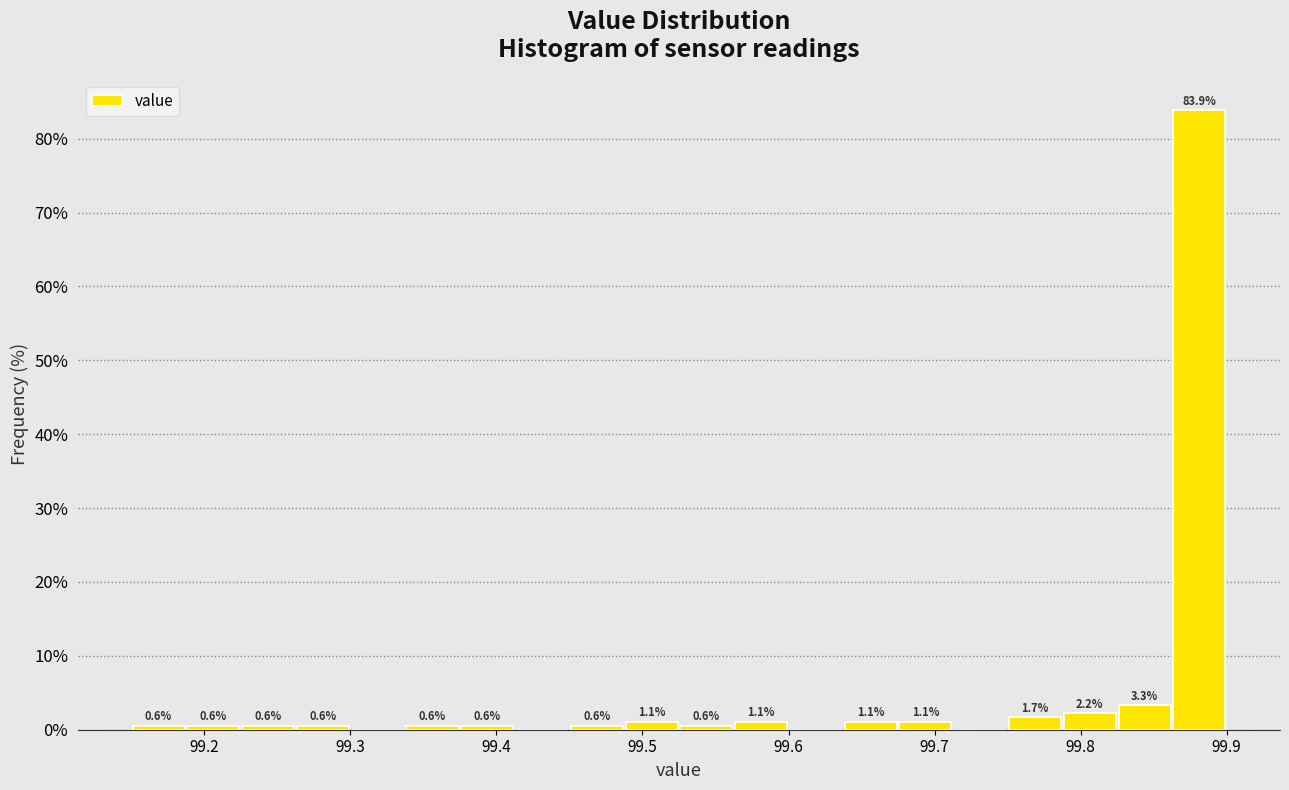

Read against the x-axis, roughly where is the centre of the tallest bar?

99.88